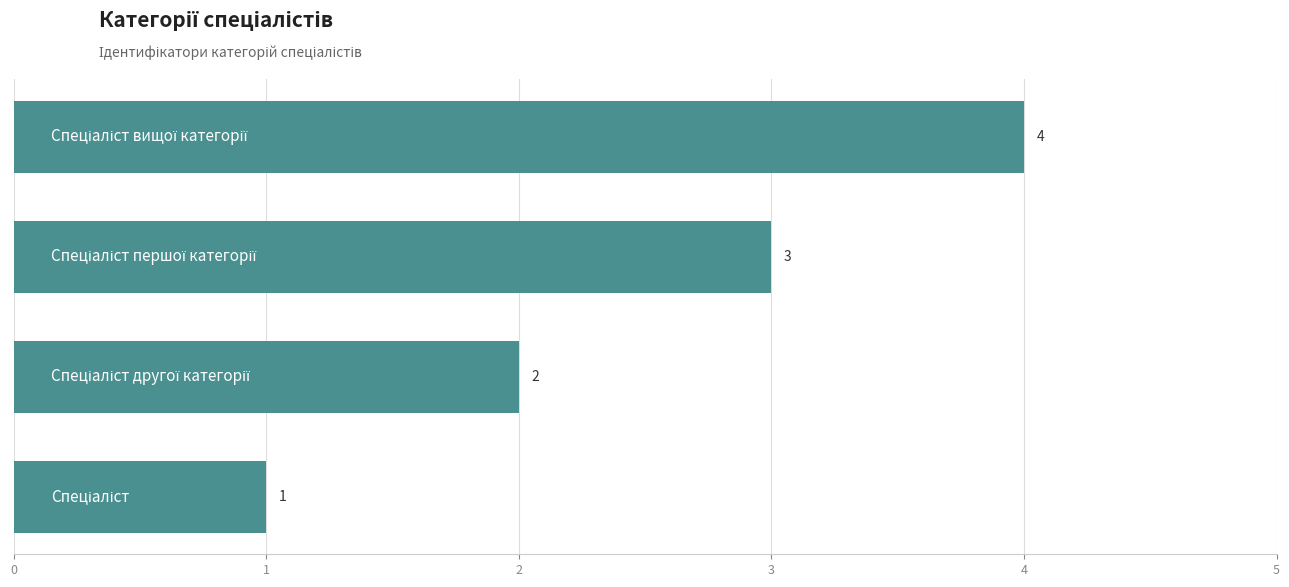

How many bars are there in total?

4